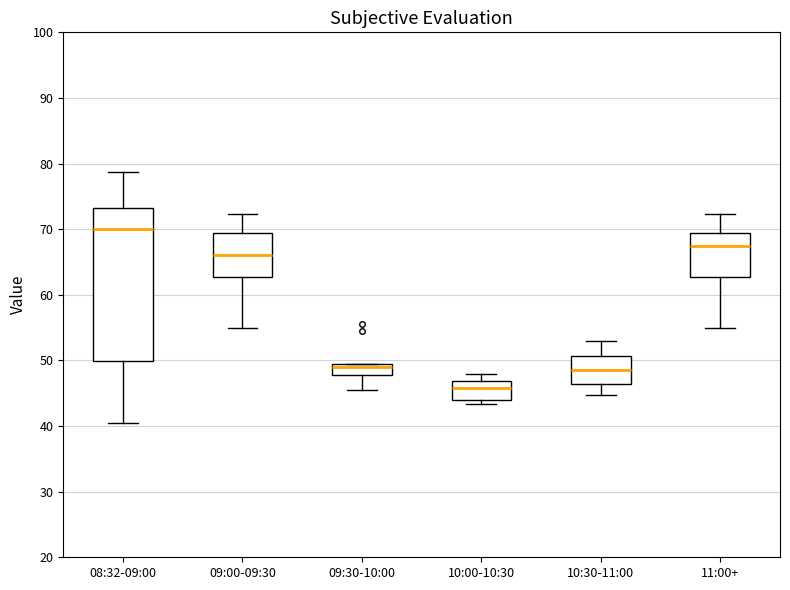

Comparing the boxes themselves (not the whiskers), which one is the tallest?

08:32-09:00